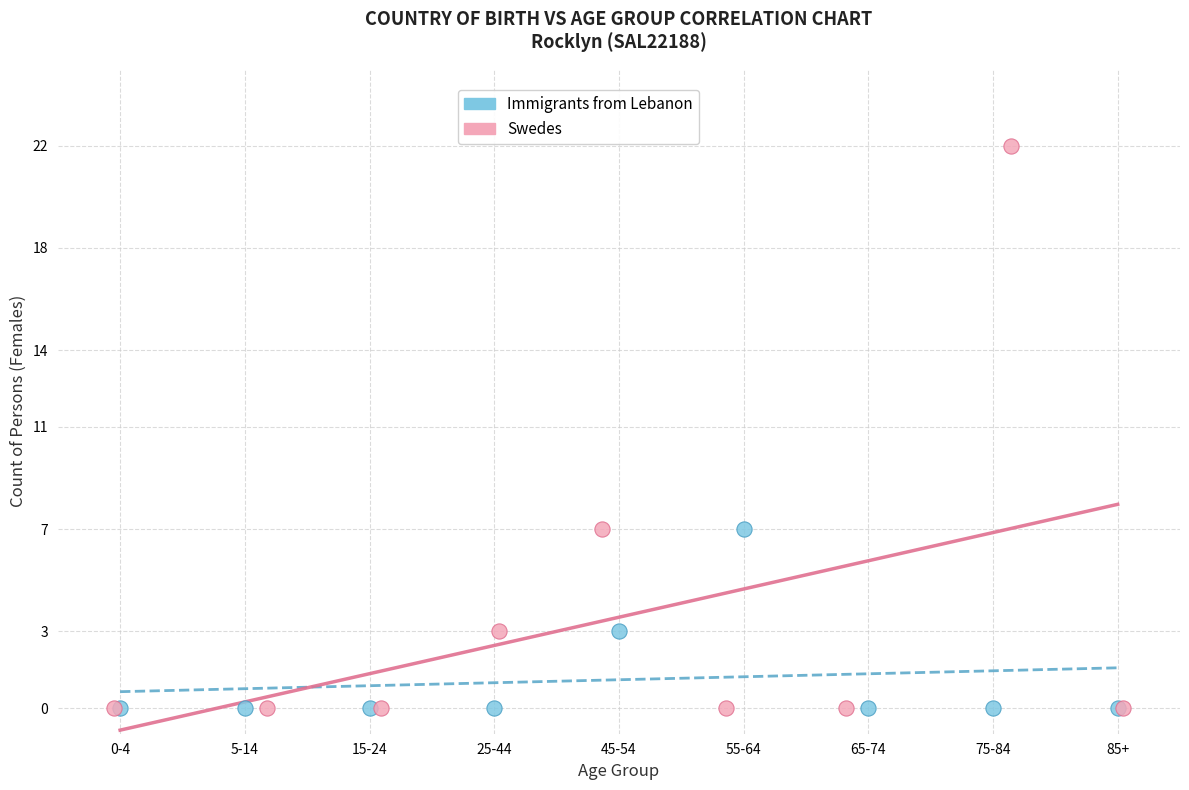

Which series has the largest Y range (max minus min)?

Swedes